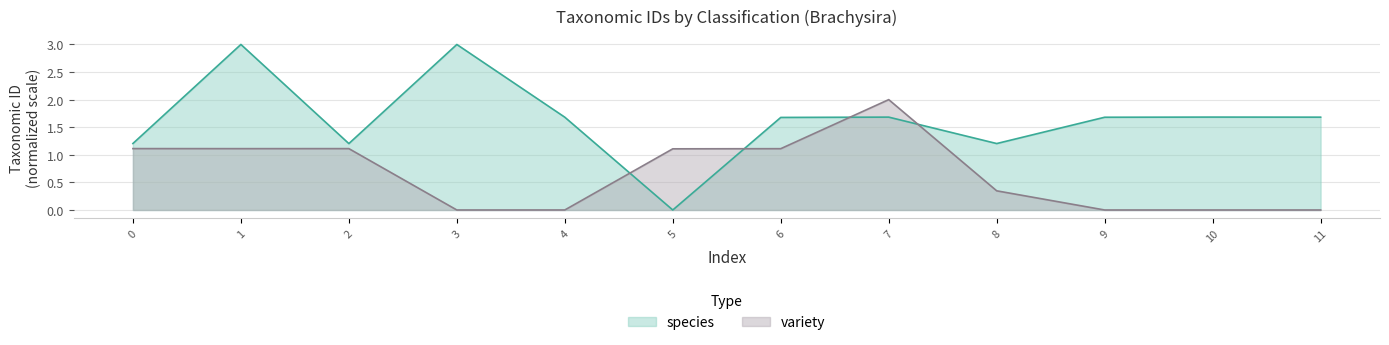

How many categories are shown in the chart?

12